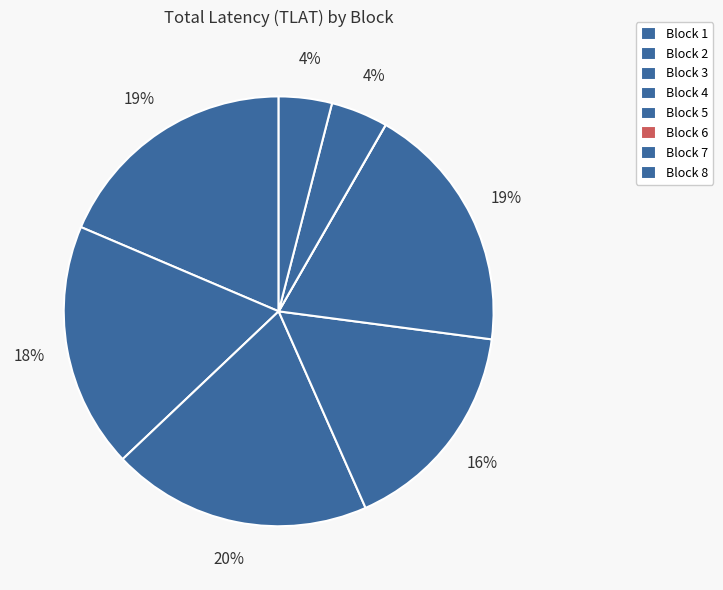

To the nearest percent, what percentage of the pie is Block 5?

19%